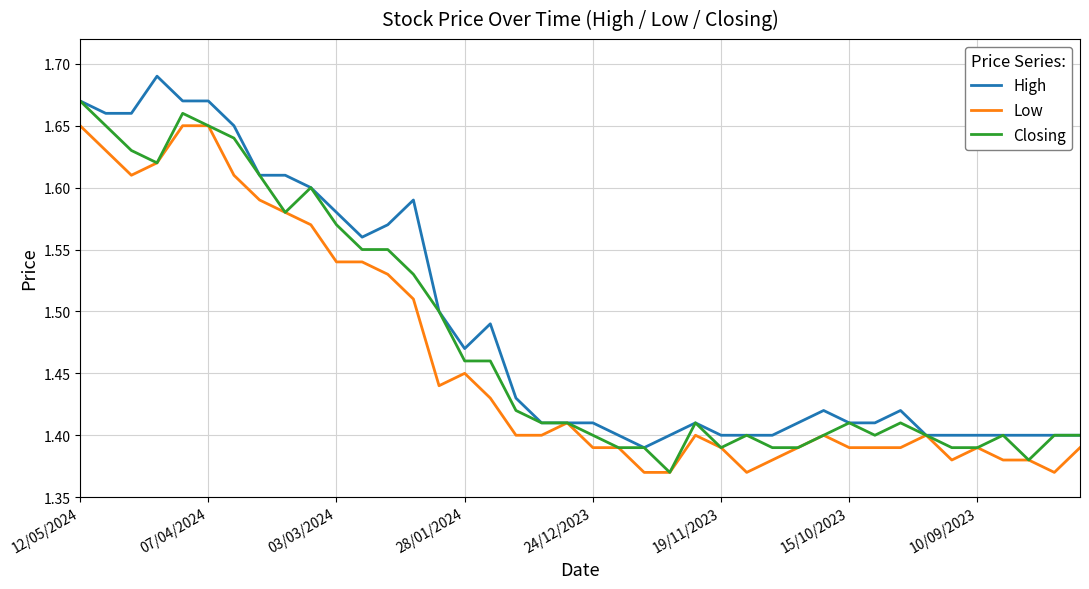

Rank the series by their maximum value, from lowest to highest.

Low, Closing, High